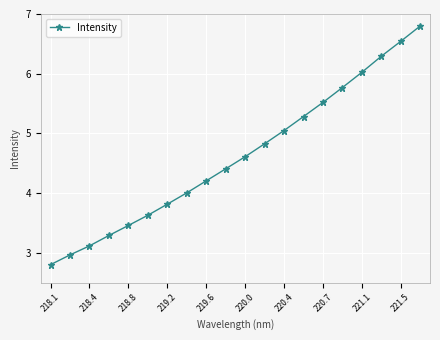

What is the value of the 17th point from the left?

6.0